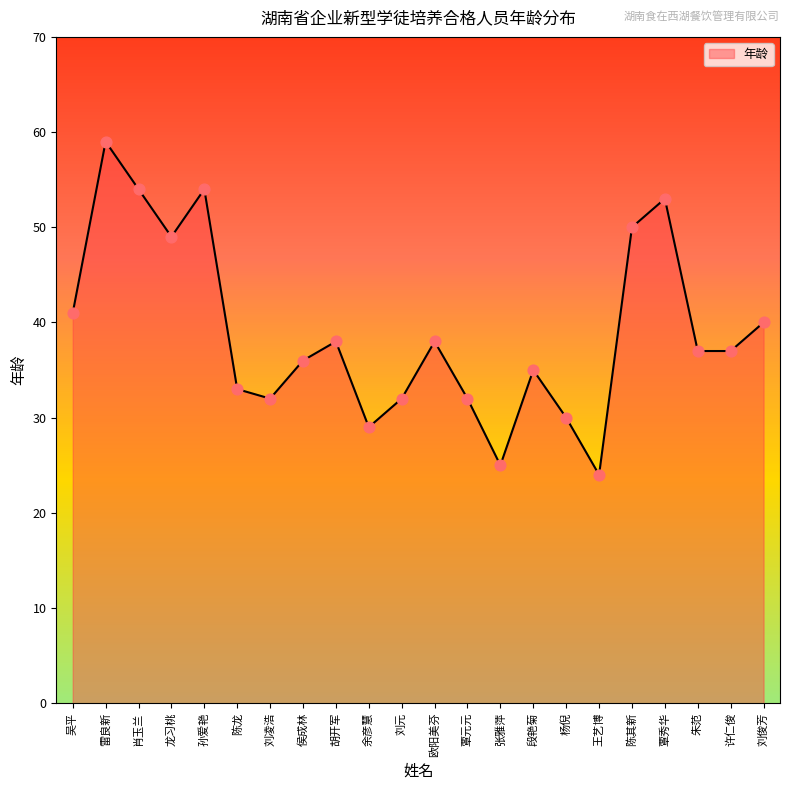

What is the ratio of the value at 刘凌浩 to the value at 段艳菊?

0.9